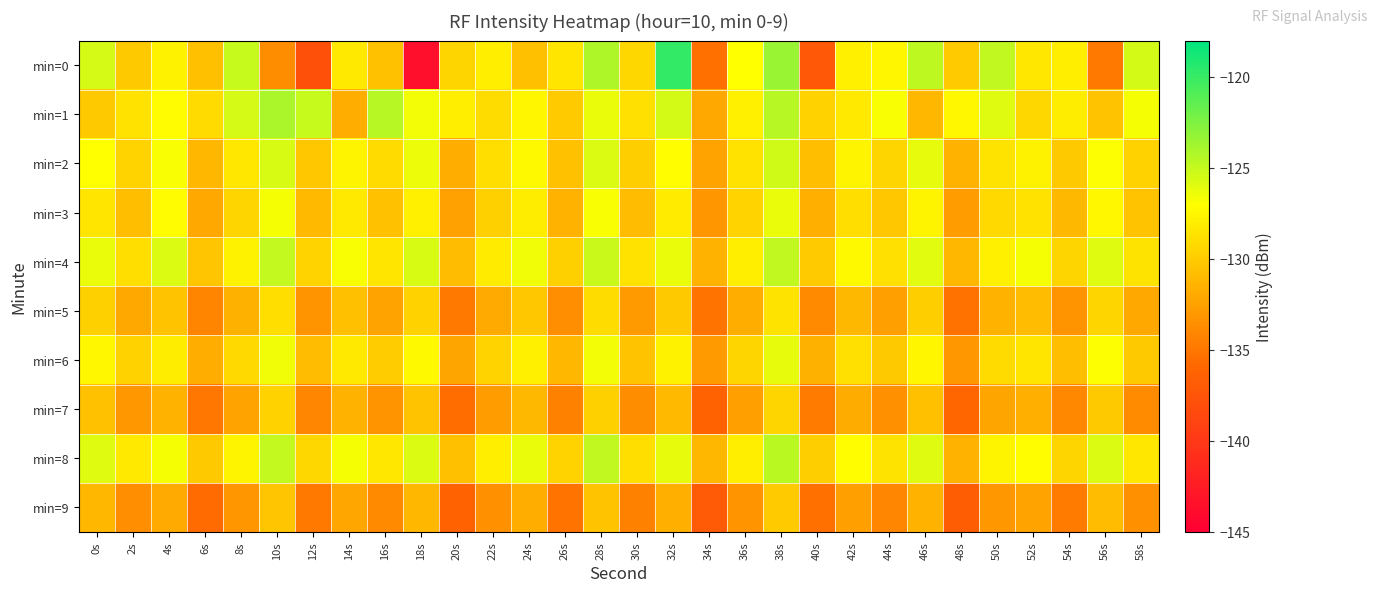

Which has a higher value, 40s or 14s?

14s